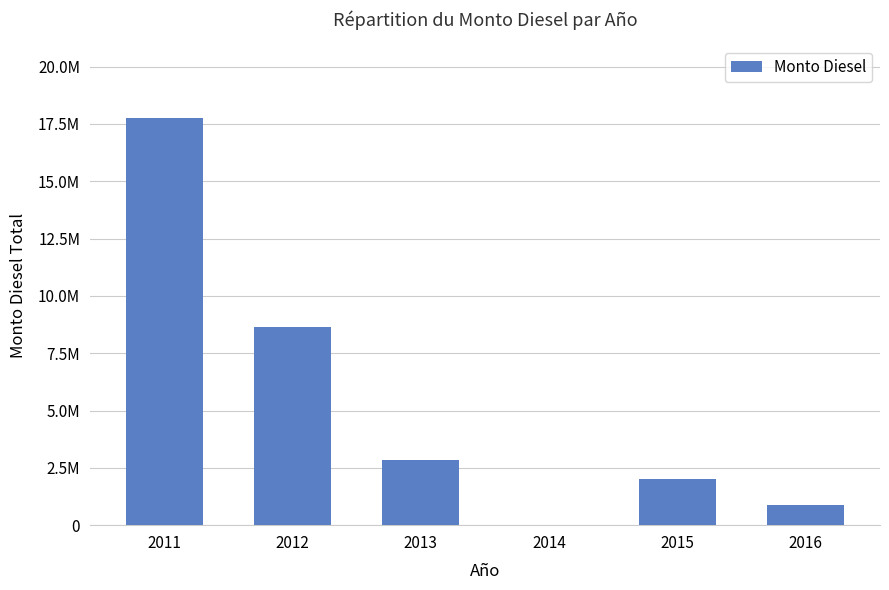

Are the bars horizontal?

No